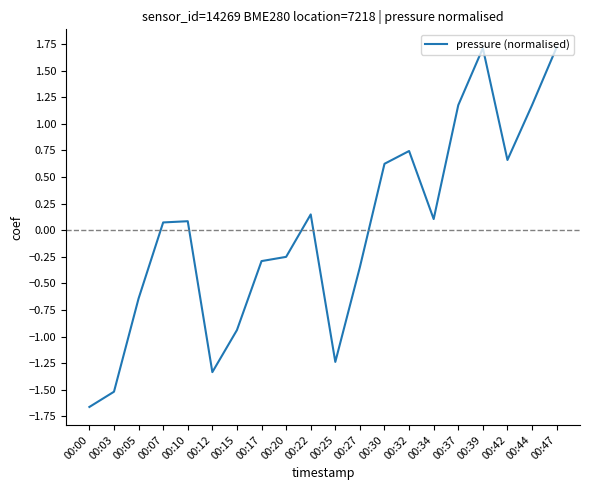

The value at 00:34 is 0.1. True or false?

True